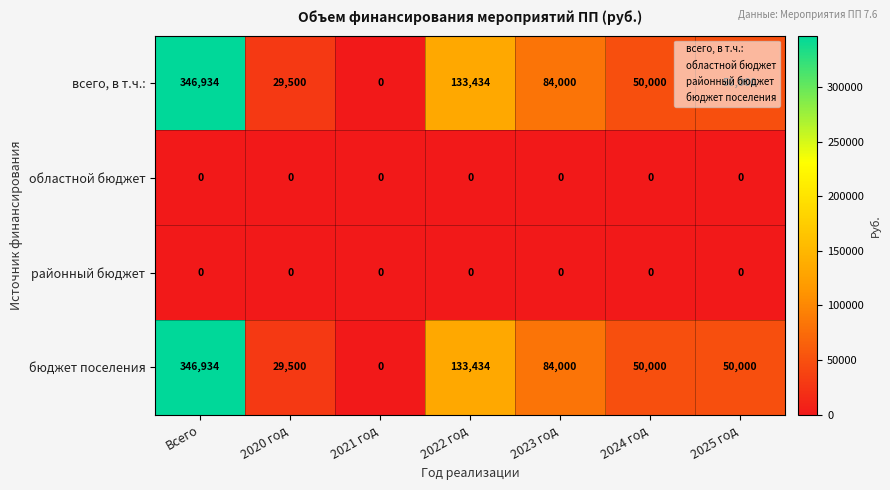

Is the value of бюджет поселения at 2025 год greater than the value of областной бюджет at 2020 год?

Yes